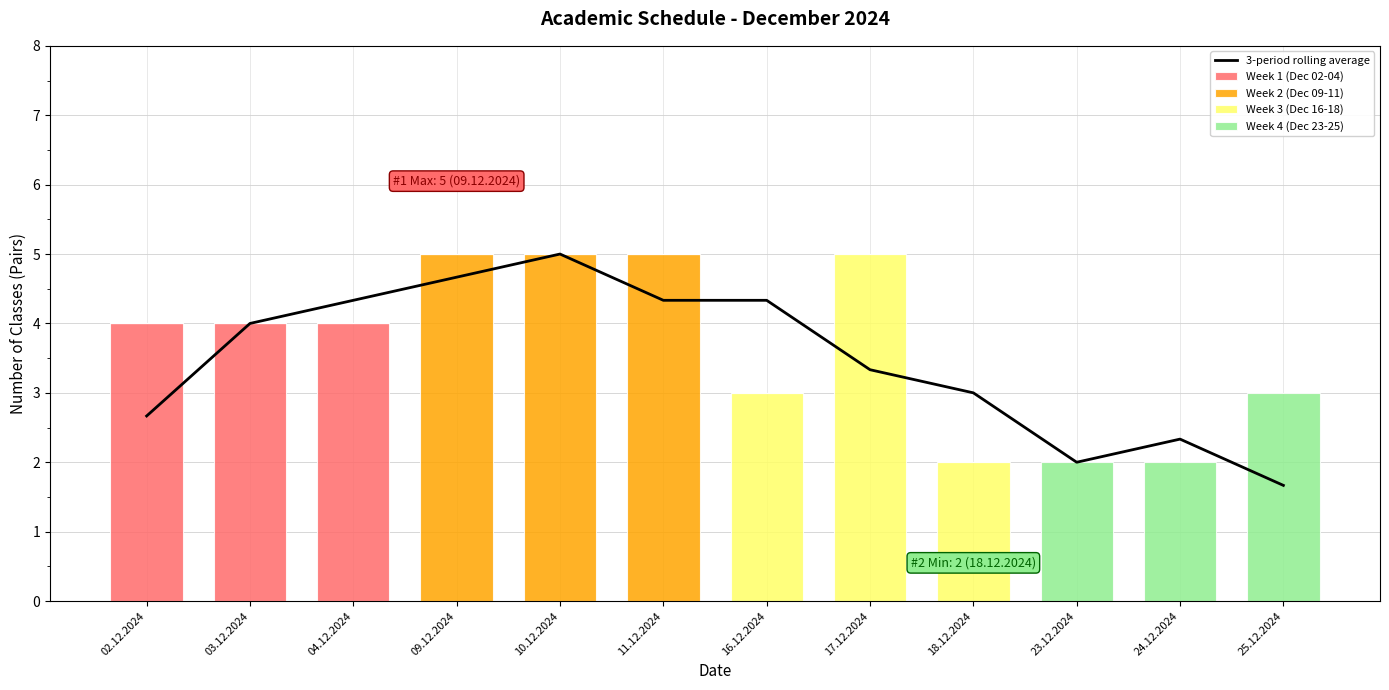

At which category is the sum across all series the highest?

10.12.2024